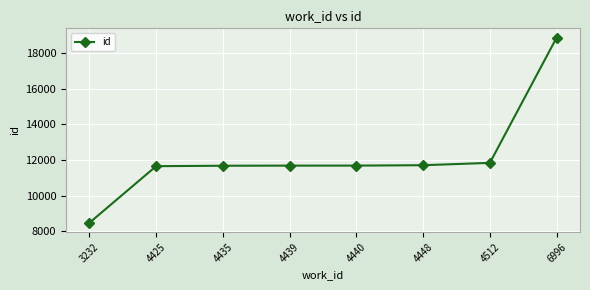

How many lines are shown in the chart?

1